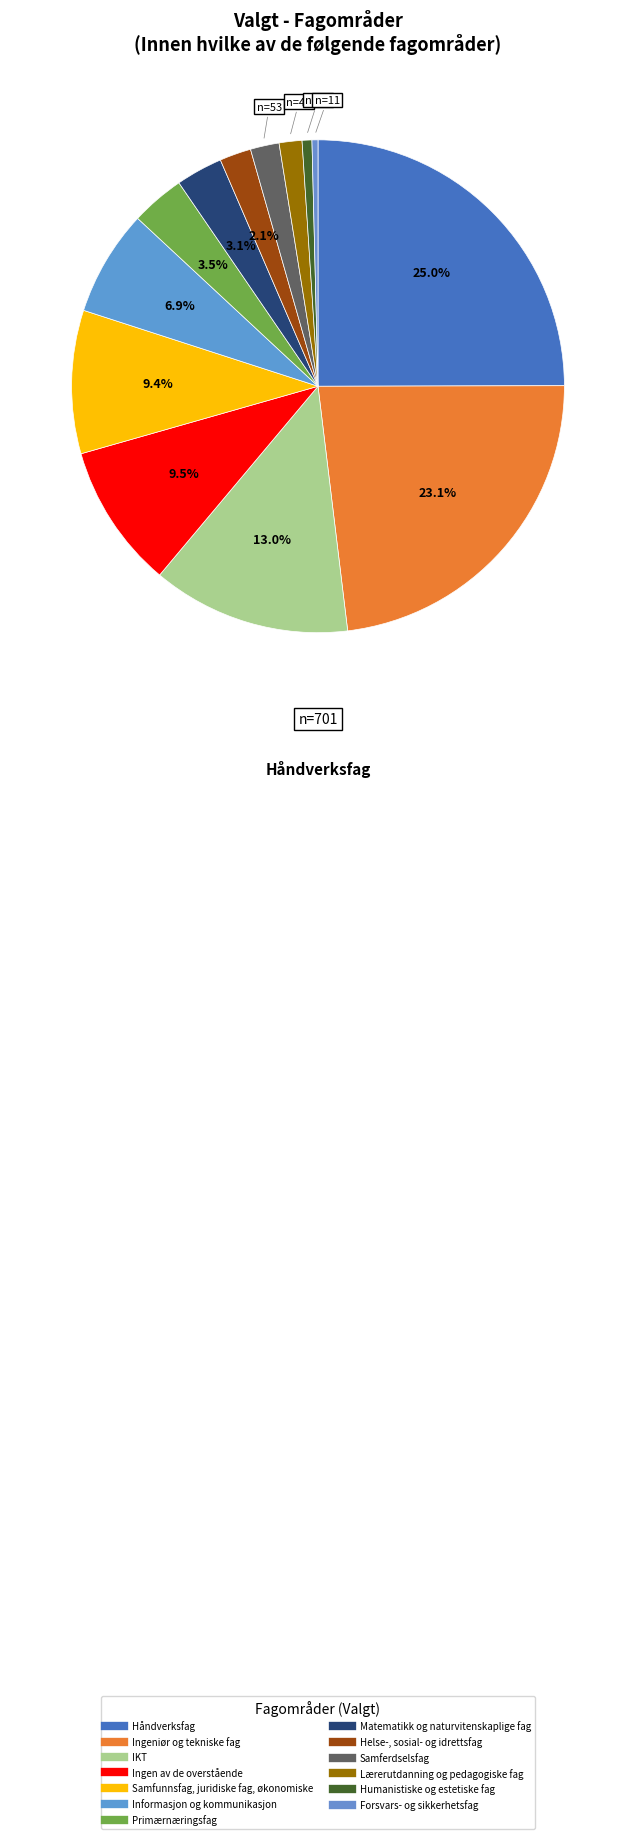

Count the number of slices in the pie.

13